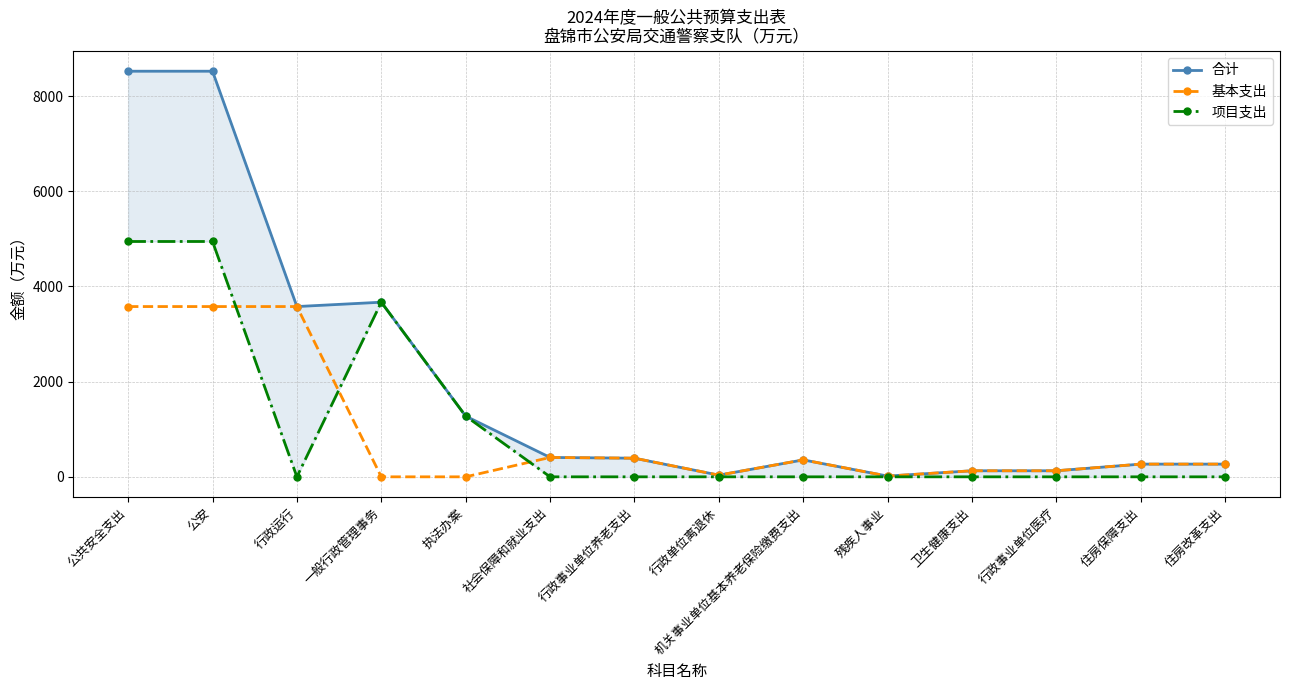

Is it true that 项目支出 equals -3094.6 at 残疾人事业?

False